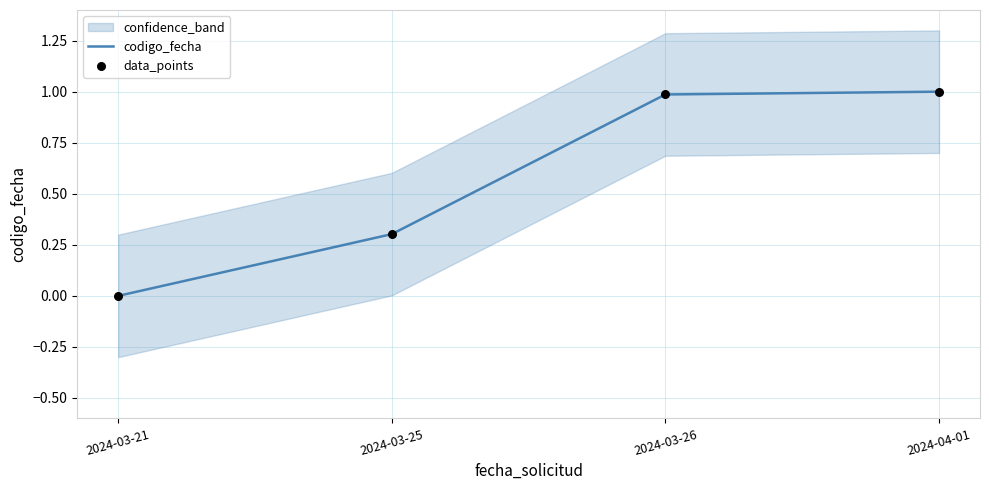

At how many categories does at least one series exceed 0?

3